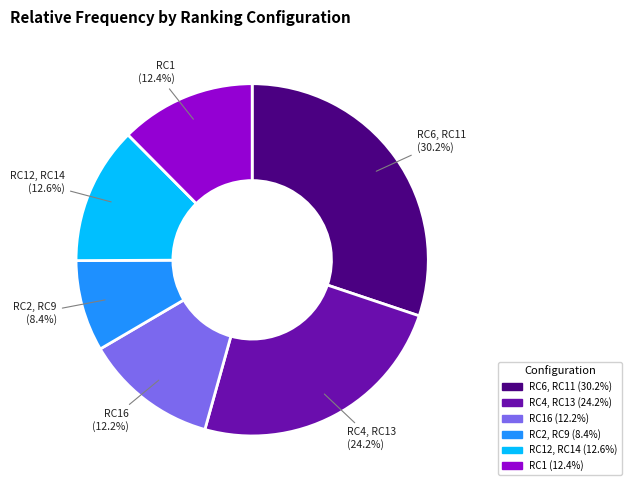

How many slices are in this pie chart?

6